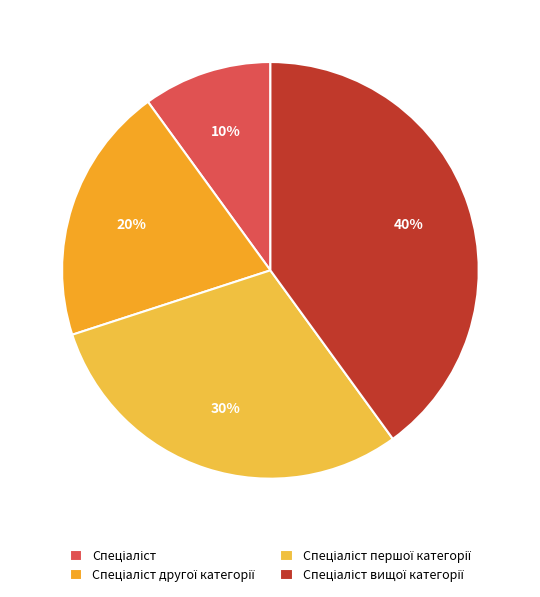

What percentage is the Спеціаліст першої категорії slice, to the nearest percent?

30%